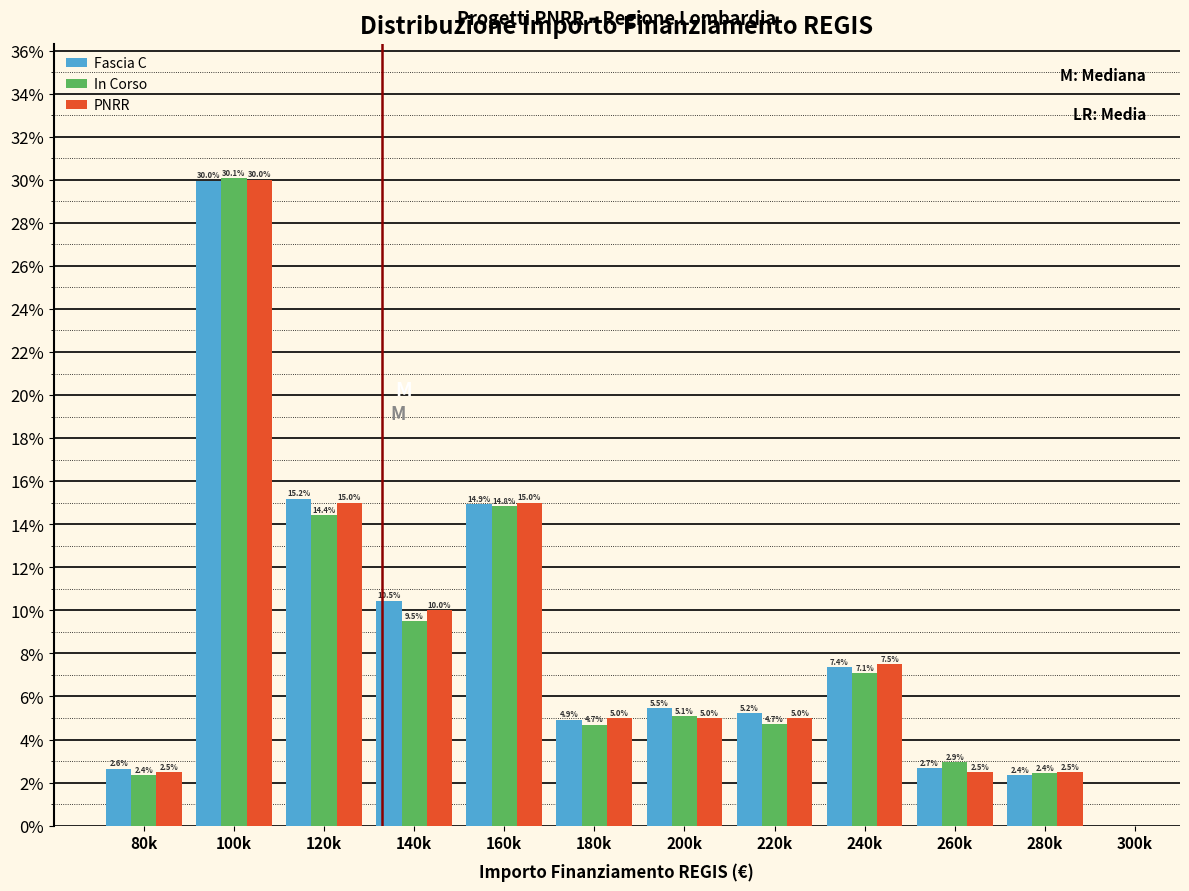

Reading left to right, transcribe all the data shown in this chart.

Fascia C: 2.6	30.0	15.2	10.5	14.9	4.9	5.5	5.2	7.4	2.7	2.4
In Corso: 2.4	30.1	14.4	9.5	14.8	4.7	5.1	4.7	7.1	2.9	2.4
PNRR: 2.5	30.0	15.0	10.0	15.0	5.0	5.0	5.0	7.5	2.5	2.5